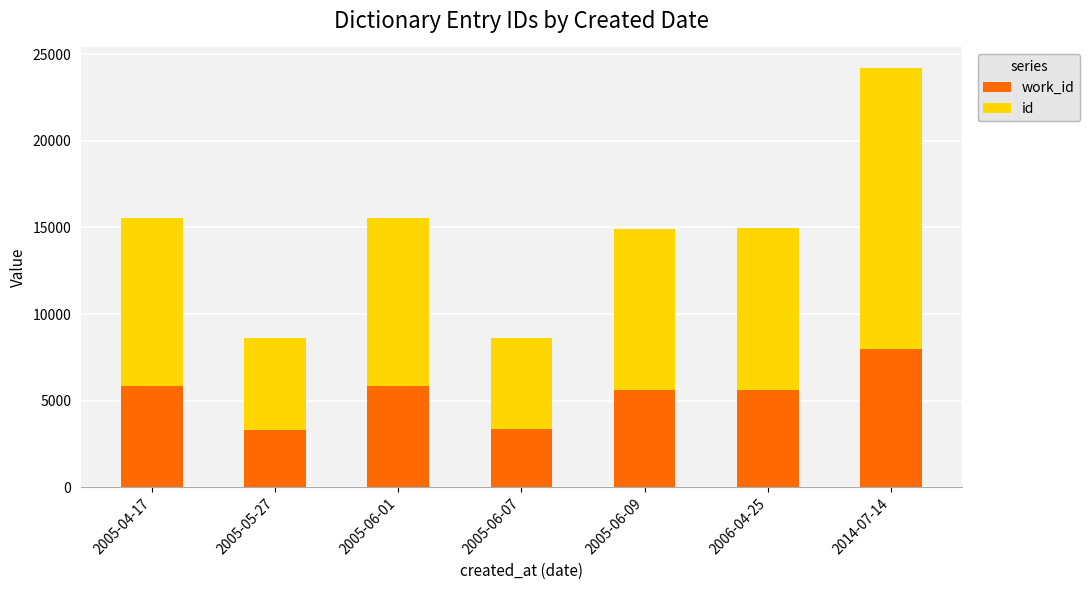

At which category is the sum across all series the highest?

2014-07-14